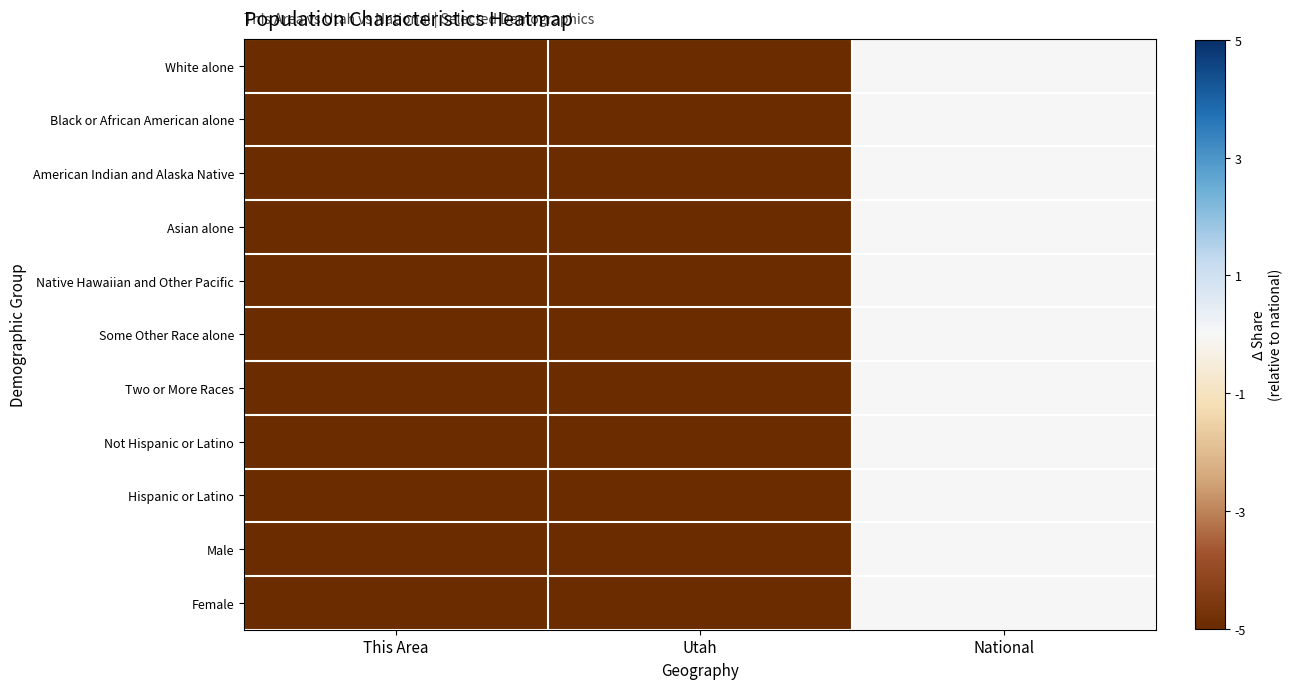

Reading left to right, extract all data points from this chart.

White alone: This Area=-10.0	Utah=-9.9	National=0.0
Black or African American alone: This Area=-10.0	Utah=-10.0	National=0.0
American Indian and Alaska Native: This Area=-10.0	Utah=-9.9	National=0.0
Asian alone: This Area=-10.0	Utah=-10.0	National=0.0
Native Hawaiian and Other Pacific: This Area=-10.0	Utah=-9.5	National=0.0
Some Other Race alone: This Area=-10.0	Utah=-9.9	National=0.0
Two or More Races: This Area=-10.0	Utah=-9.9	National=0.0
Not Hispanic or Latino: This Area=-10.0	Utah=-9.9	National=0.0
Hispanic or Latino: This Area=-10.0	Utah=-9.9	National=0.0
Male: This Area=-10.0	Utah=-9.9	National=0.0
Female: This Area=-10.0	Utah=-9.9	National=0.0